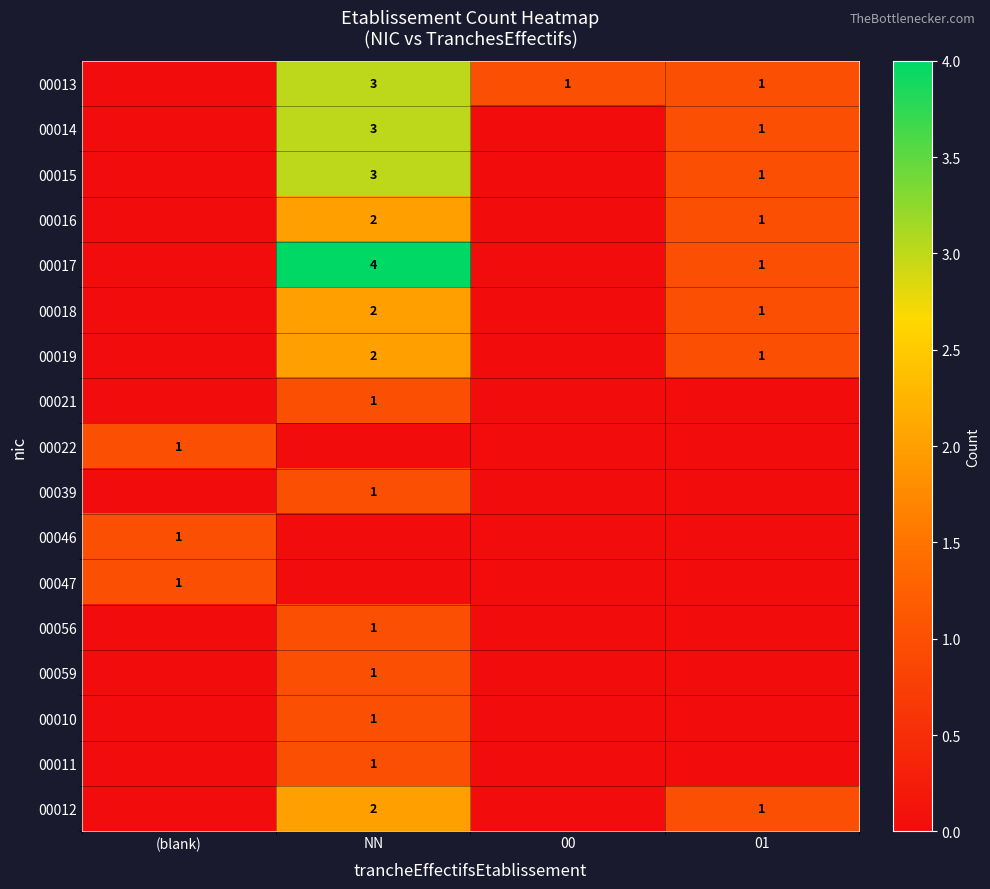

True or false: 00059 has a value of 1 at NN.

True